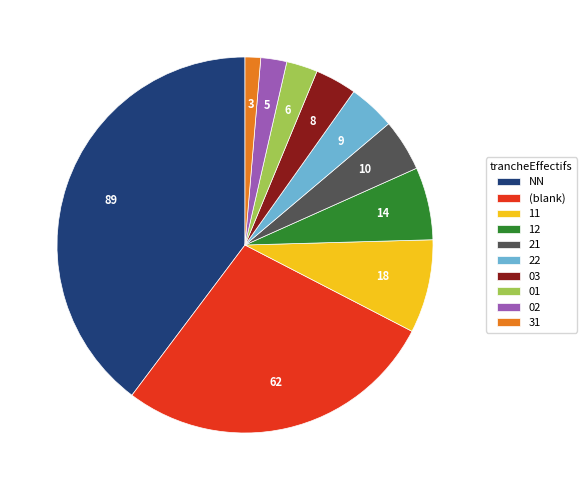

The 22 slice represents 4% of the pie. True or false?

True